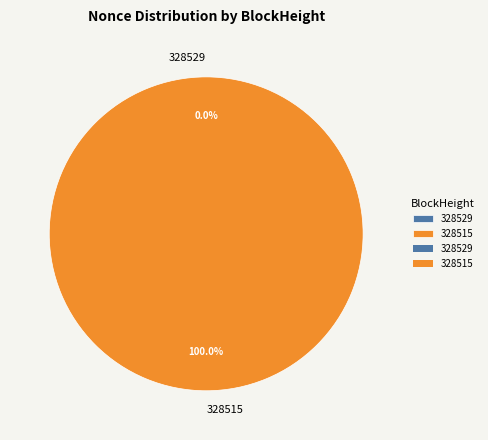

Is the sum of 328515 and 328529 greater than half?

Yes